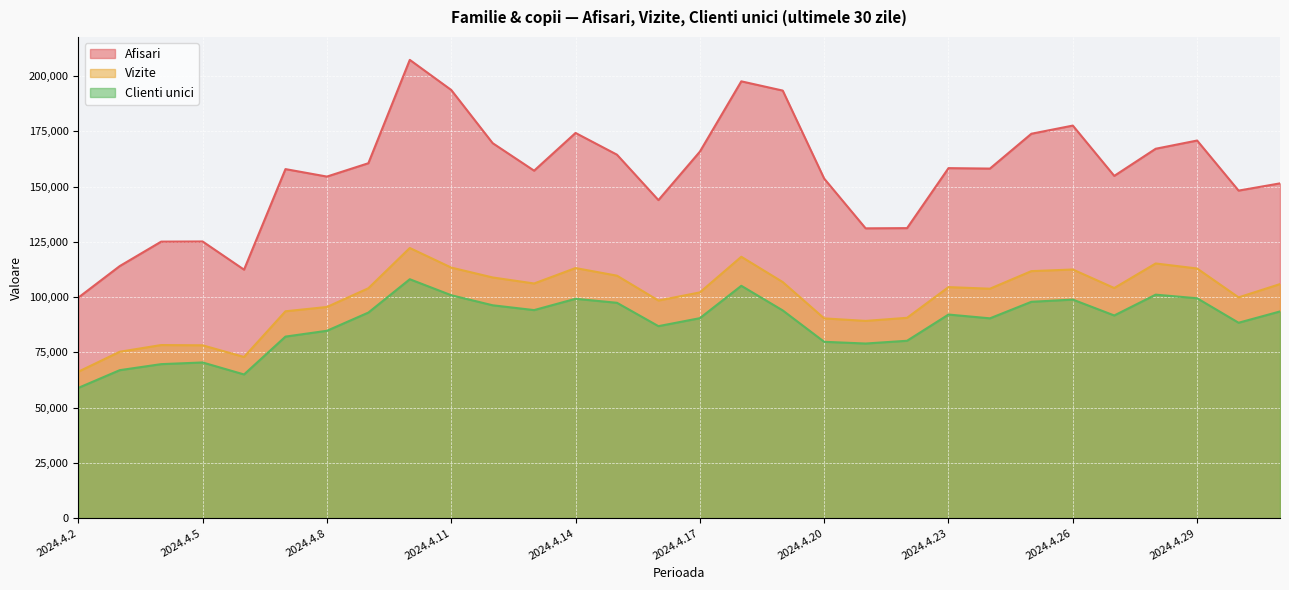

What is the label of the 15th point from the right?

2024.4.17